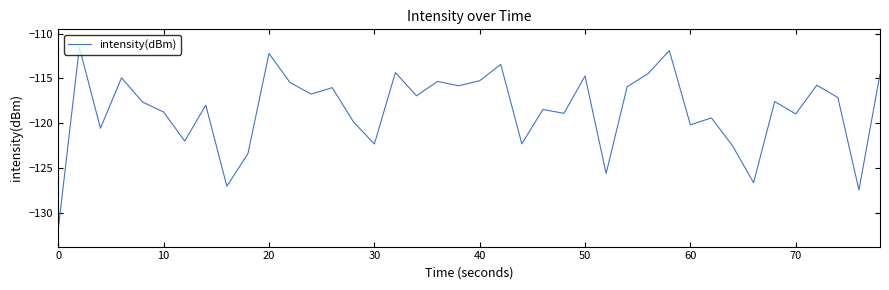

What is the difference between the maximum and minimum values?

20.2